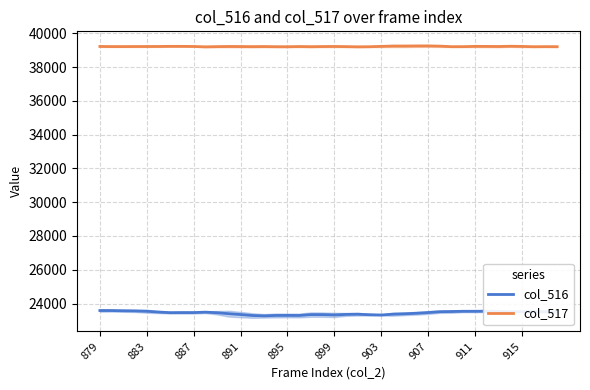

True or false: col_516 and col_517 cross at least once.

False